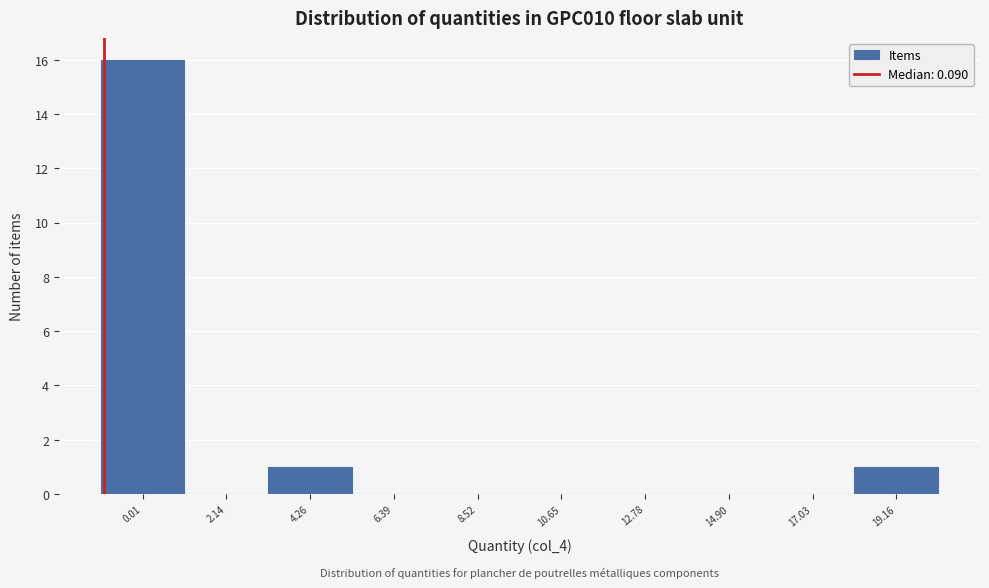

Reading left to right, list all the values displayed in this chart.

0.01=16	2.14=0	4.26=1	6.39=0	8.52=0	10.65=0	12.78=0	14.90=0	17.03=0	19.16=1